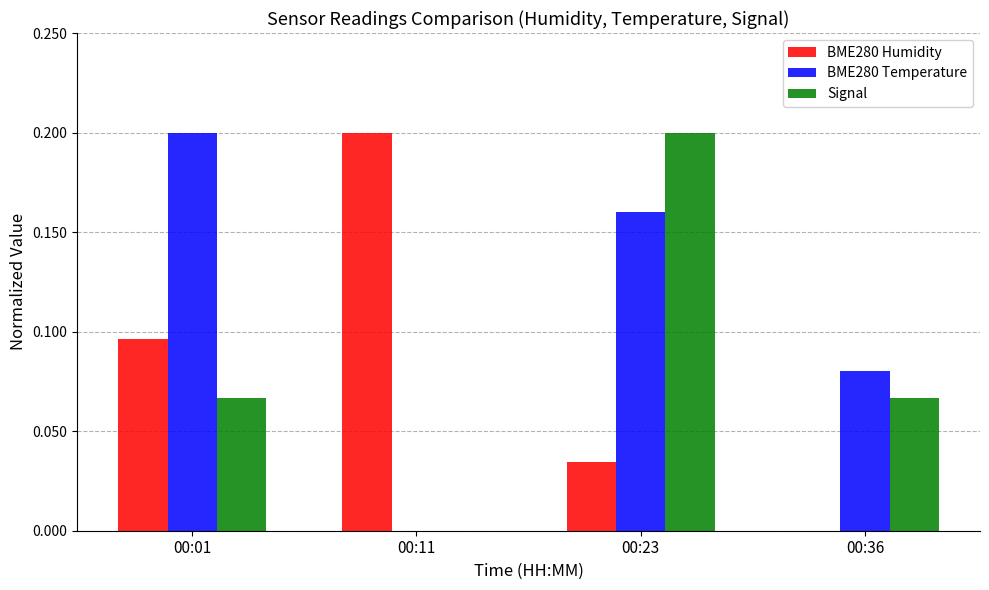

Between 00:01 and 00:11, which series saw the biggest shift?

BME280 Temperature